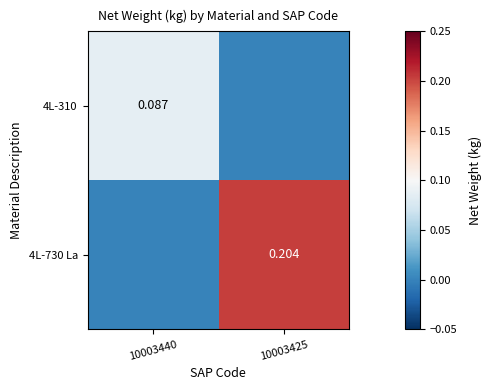

Is the value of 4L-730 La at 10003425 greater than the value of 4L-310 at 10003440?

Yes